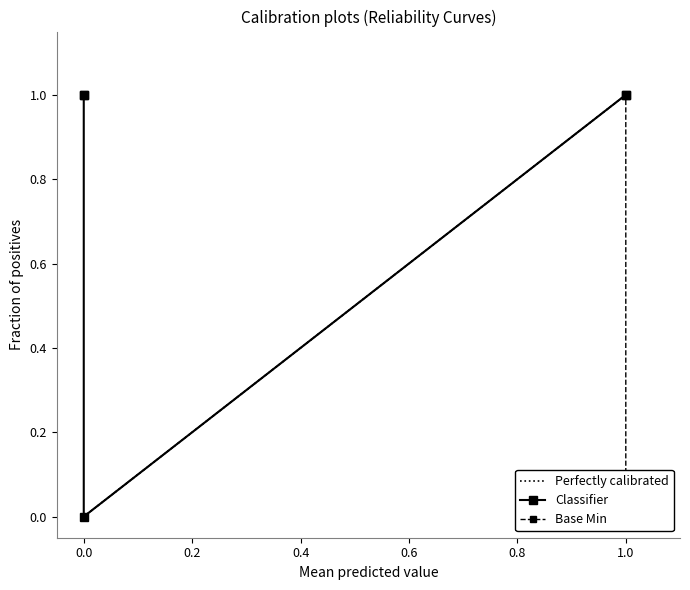

Does the chart have visible grid lines?

No